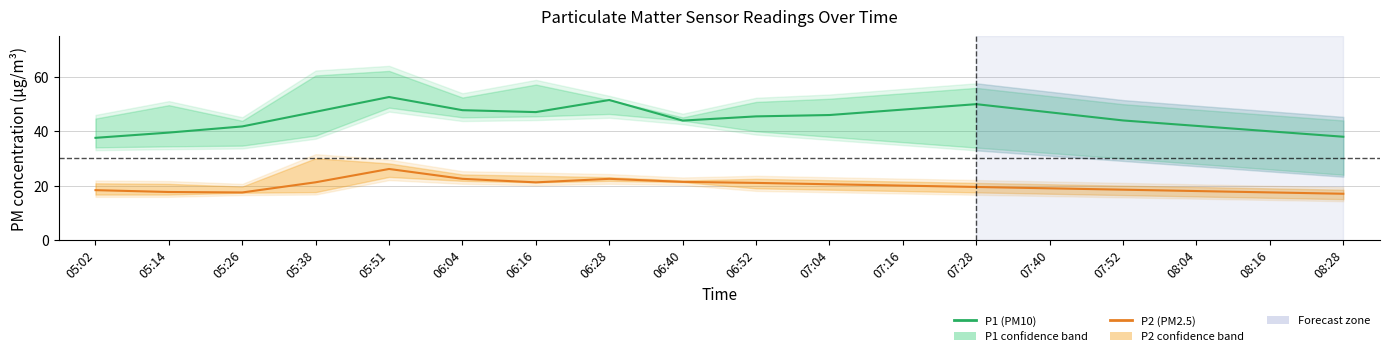

What is the total value across all series at 08:16?

57.5